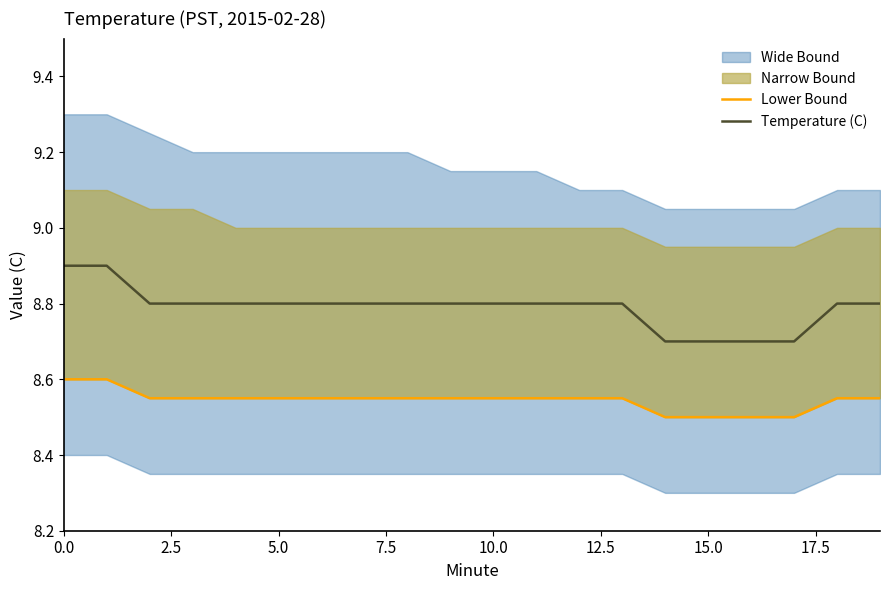

What is the minimum value for Temperature (C)?

8.7